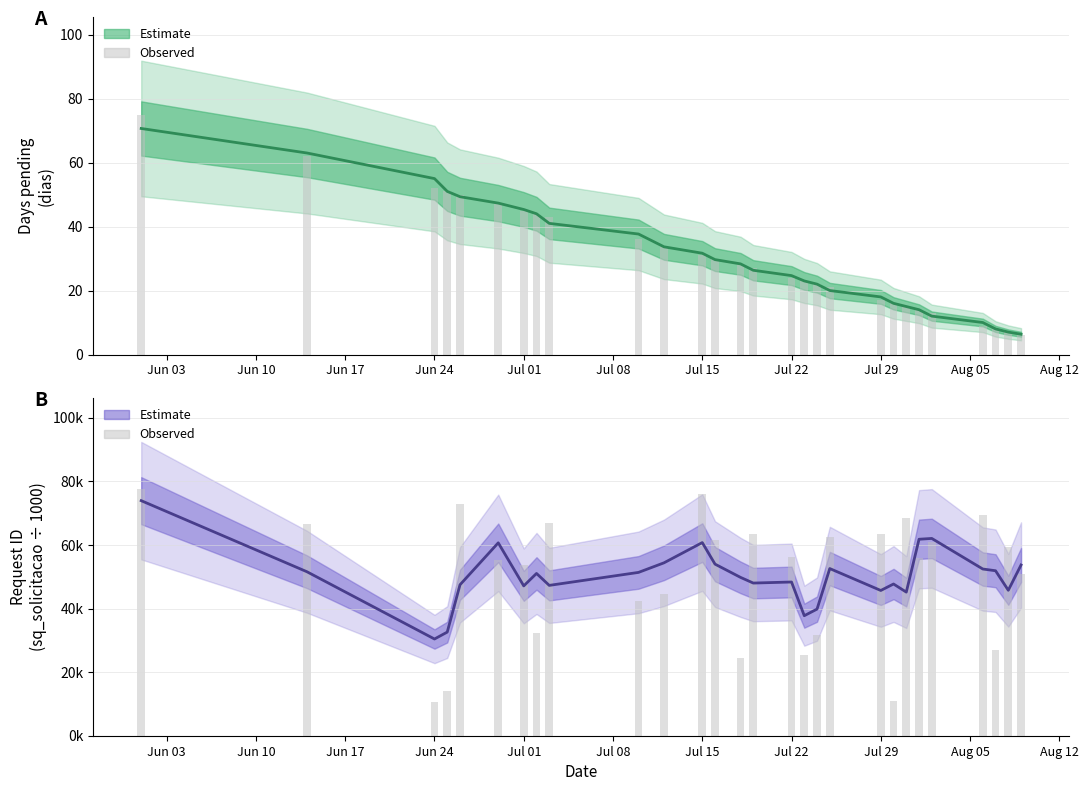

At which category is the sum across all series the highest?

Jun 03